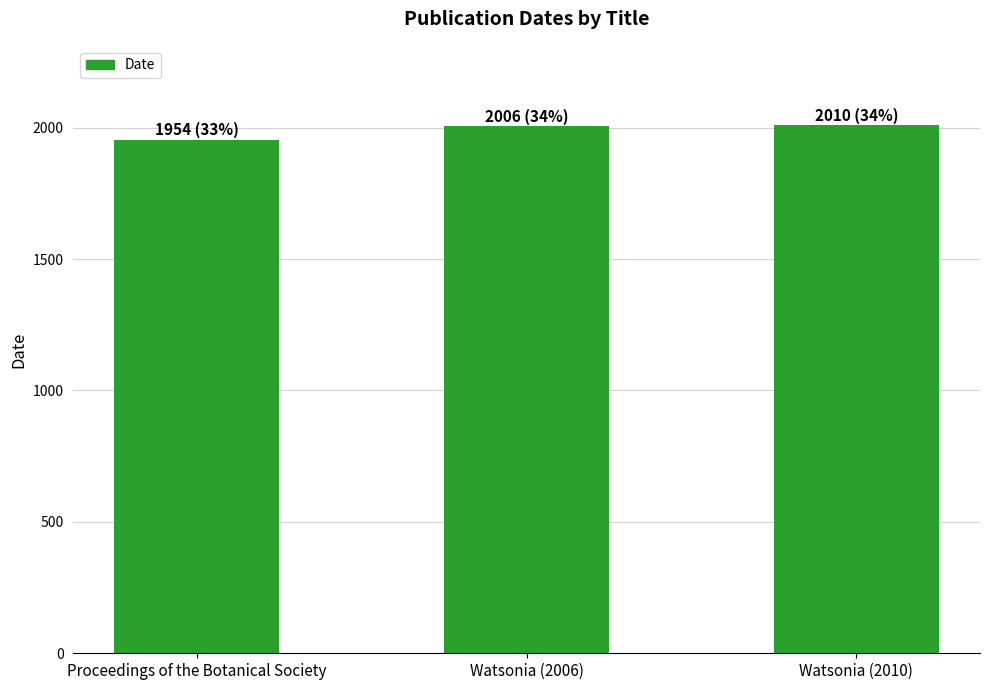

How many bars are there in total?

3